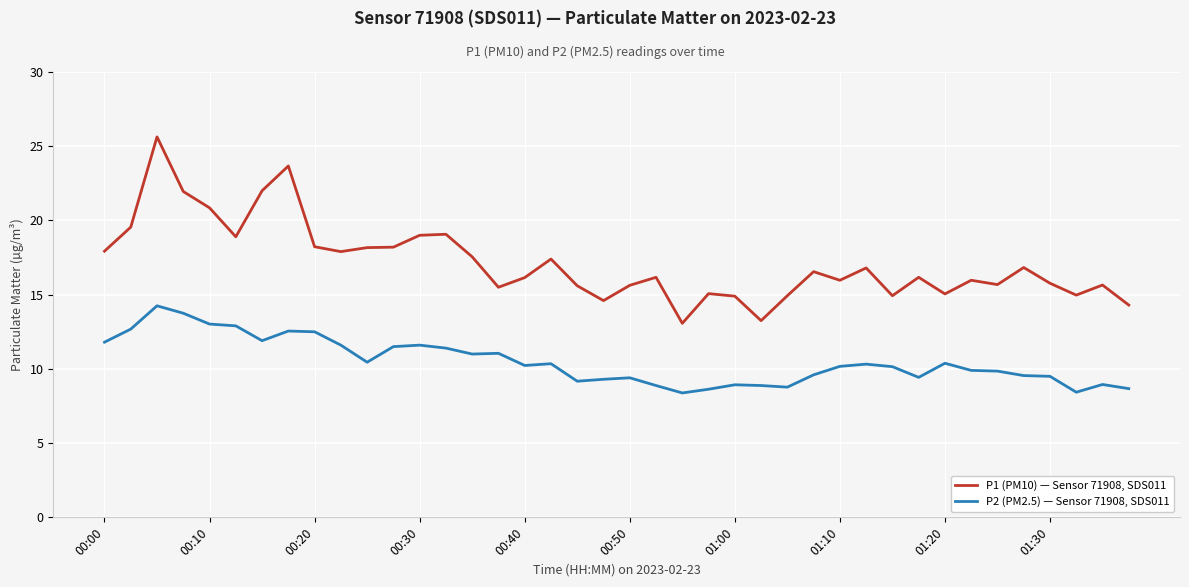

True or false: P2 (PM2.5) — Sensor 71908, SDS011 and P1 (PM10) — Sensor 71908, SDS011 intersect in this chart.

False